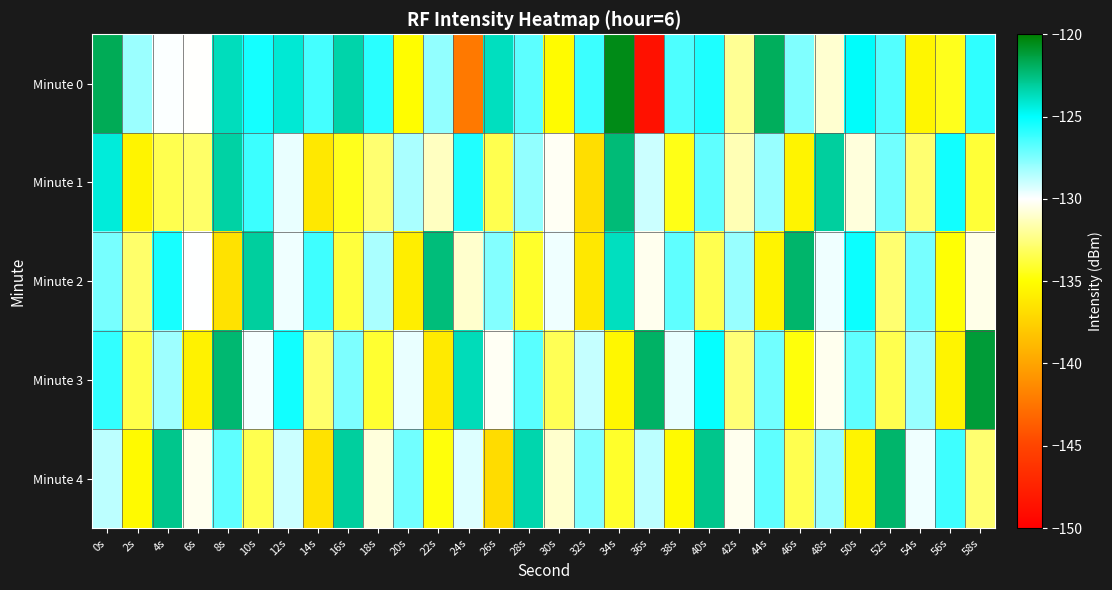

Rank the series by their maximum value, from highest to lowest.

Minute 0, Minute 3, Minute 2, Minute 4, Minute 1